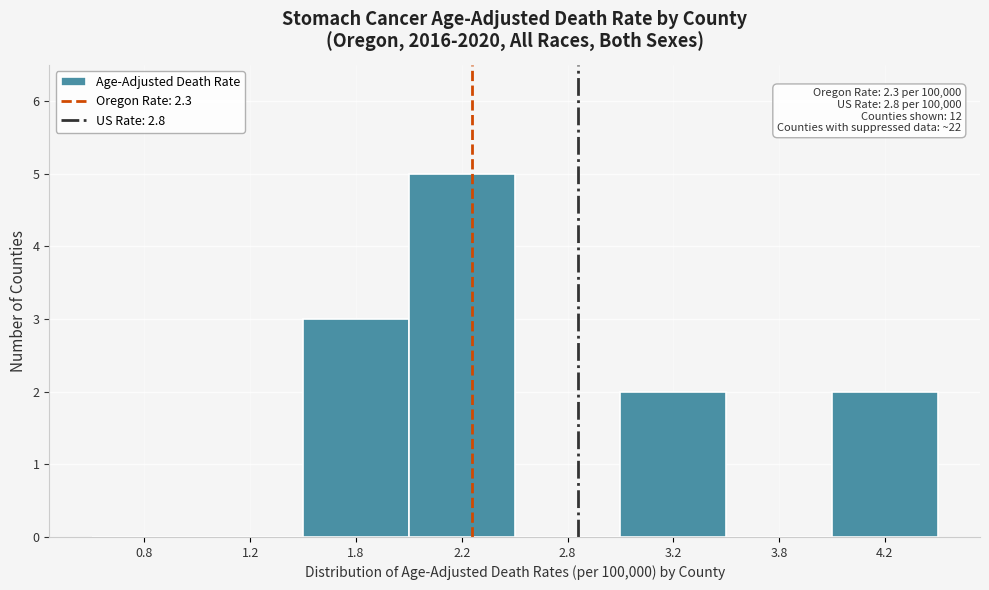

Reading left to right, transcribe all the data shown in this chart.

0.8=0	1.2=0	1.8=3	2.2=5	2.8=0	3.2=2	3.8=0	4.2=2